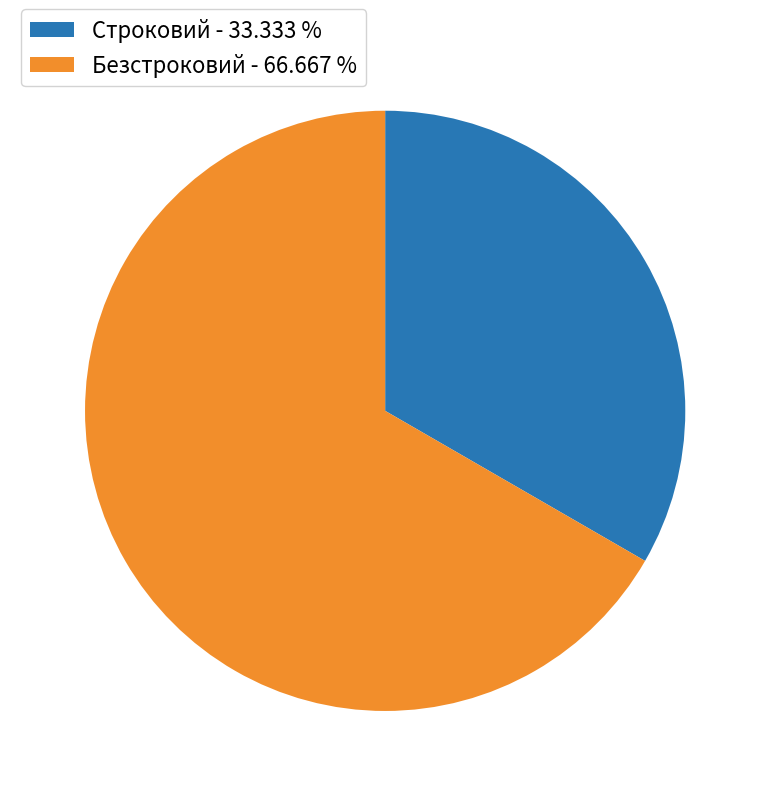

Is there a majority slice in this chart?

Yes